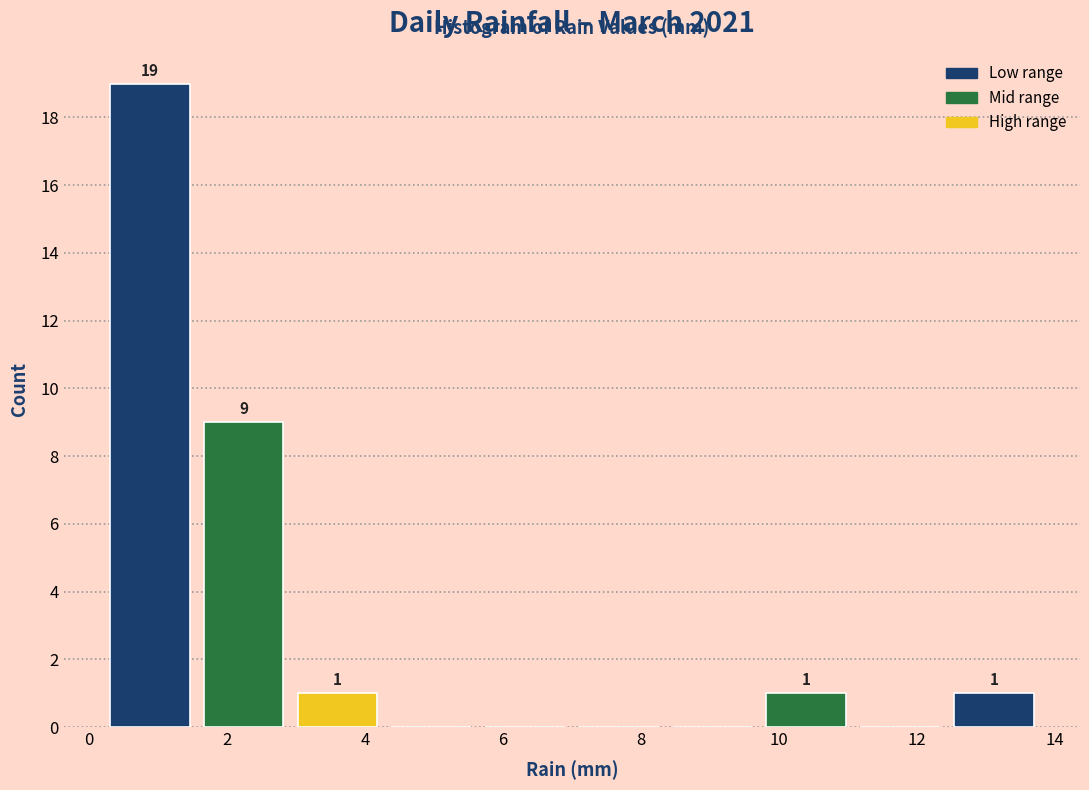

Which range on the x-axis has the tallest bar?

0.20 to 1.56